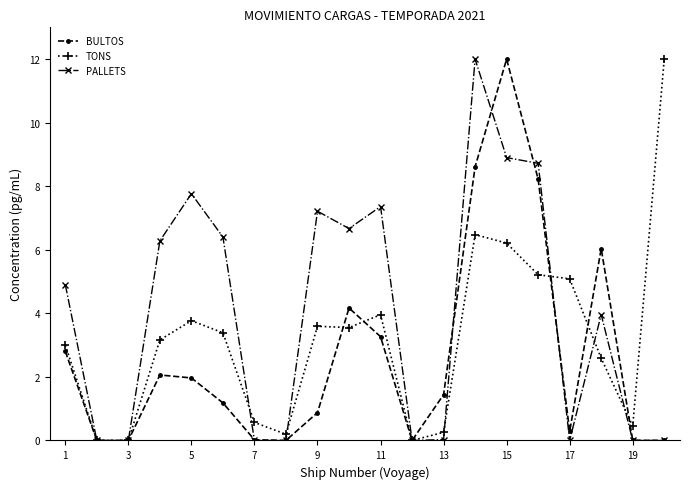

How many lines are shown in the chart?

3